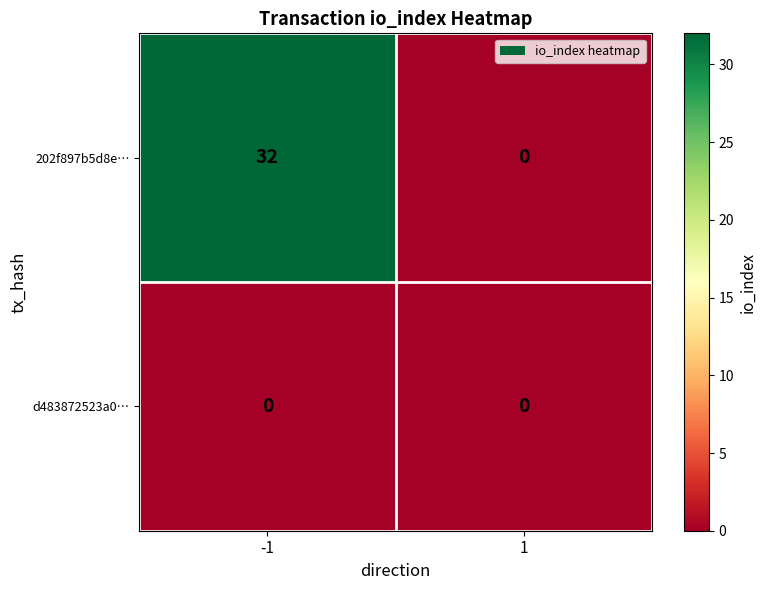

How many categories are shown in the chart?

2